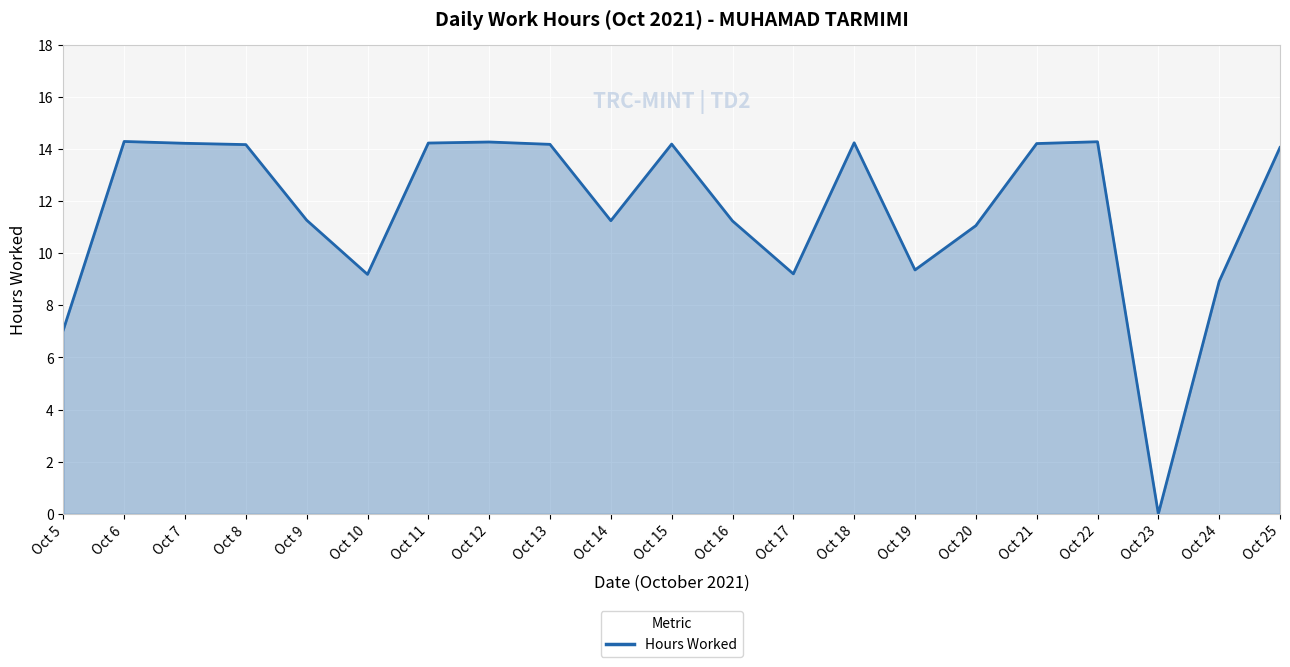

What is the change in value from Oct 10 to Oct 23?

-9.2